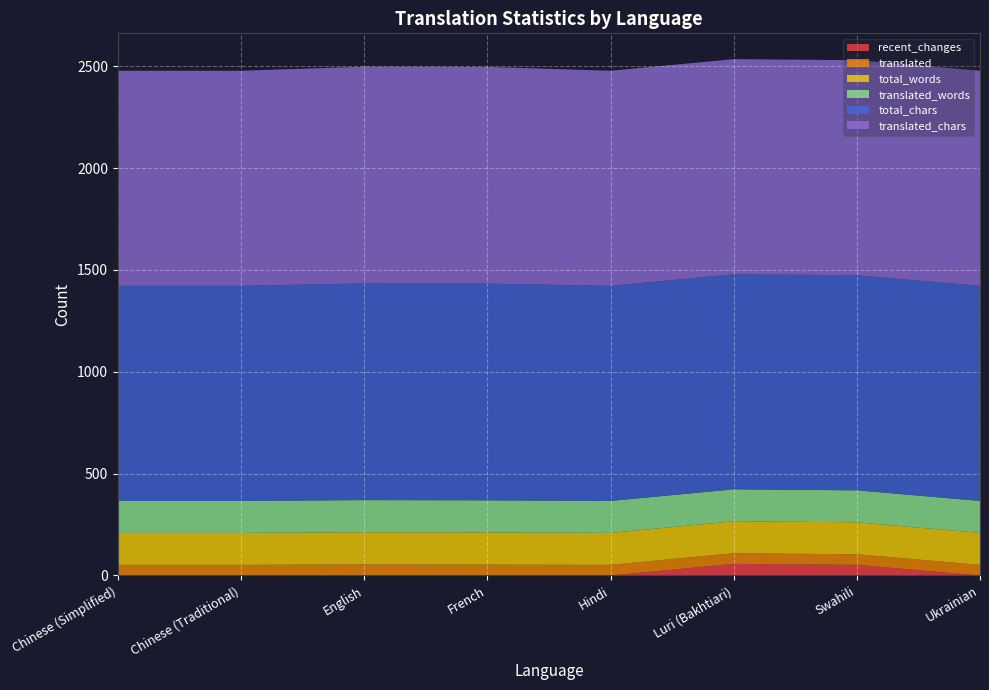

Reading left to right, what are all the values shown in this chart?

recent_changes: 0	0	1	0	0	57	52	0
translated: 52	52	53	53	52	52	52	52
total_words: 157	157	158	158	157	157	157	157
translated_words: 157	157	158	158	157	157	157	157
total_chars: 1056	1056	1064	1064	1056	1056	1056	1056
translated_chars: 1056	1056	1064	1064	1056	1056	1056	1056